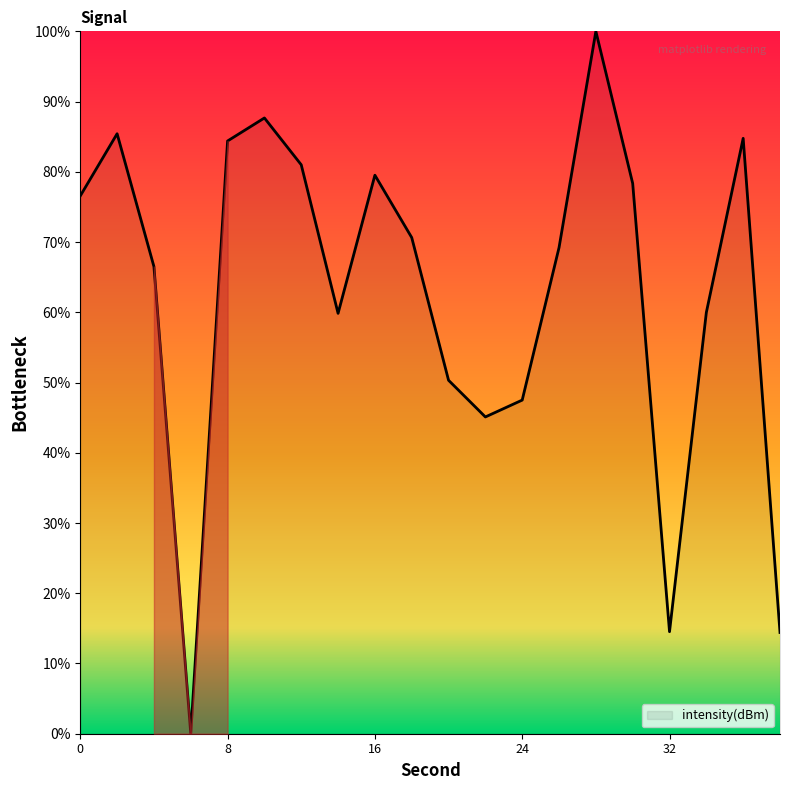

How many interior local peaks (higher than both neighbors) does the data have?

5